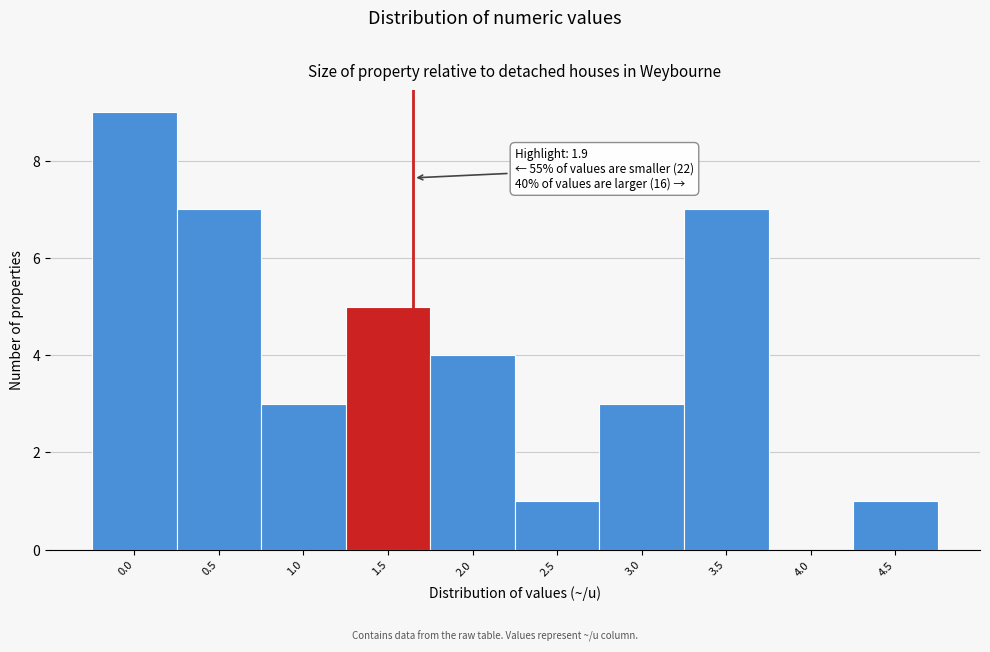

Reading right to left, what are all the values shown in this chart?

4.5=1	4.0=0	3.5=7	3.0=3	2.5=1	2.0=4	1.5=5	1.0=3	0.5=7	0.0=9